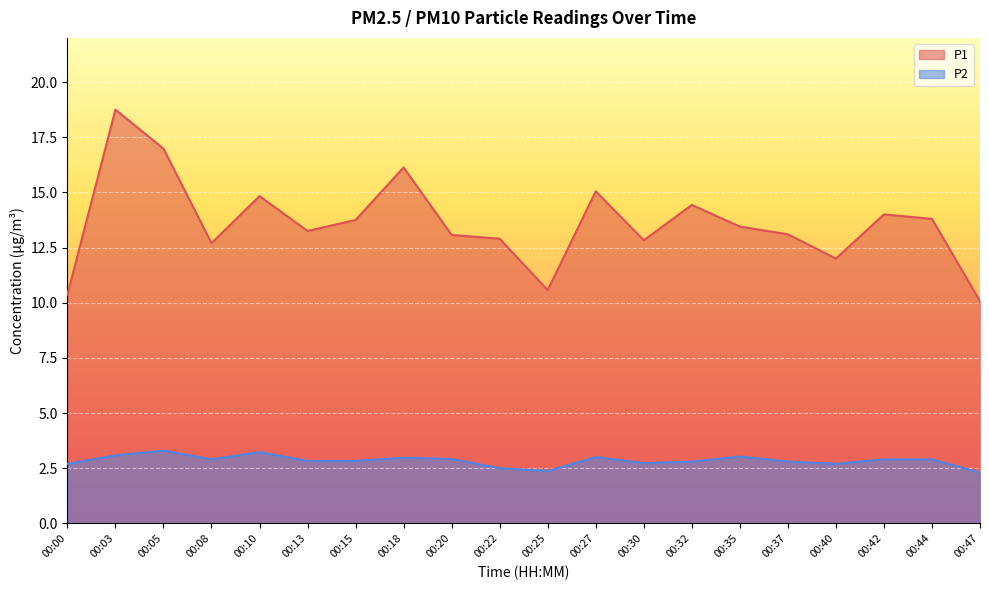

What is the maximum value for P2?

3.3